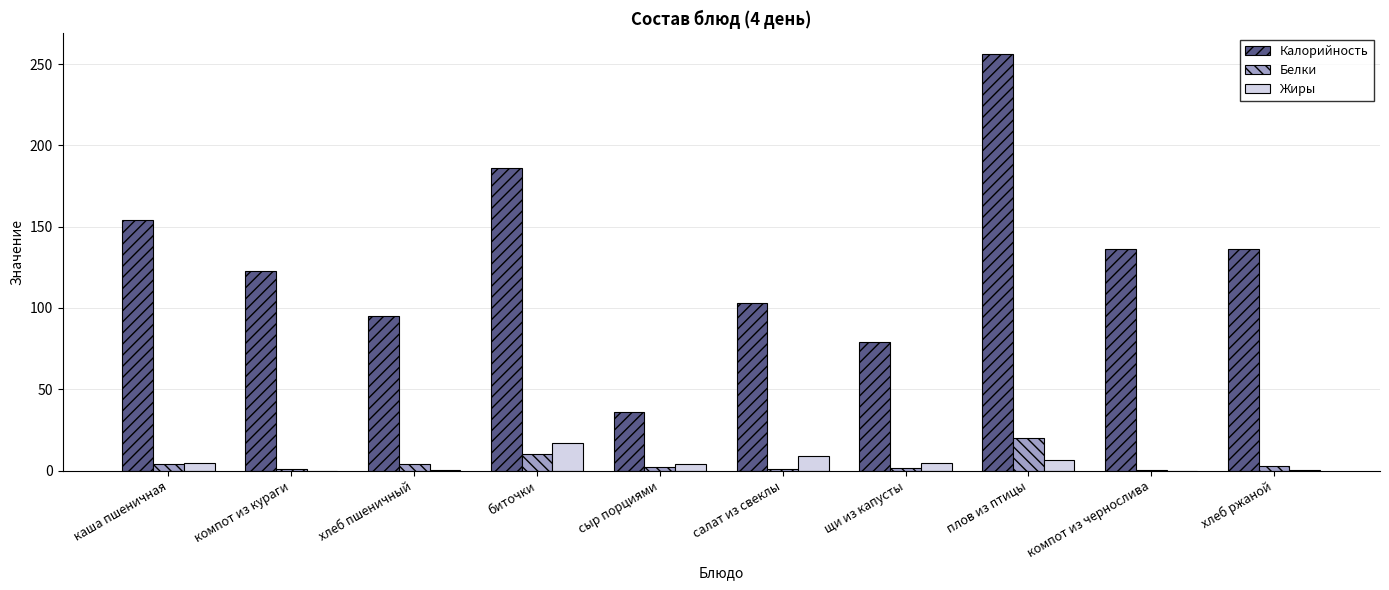

How many groups of bars are there?

10